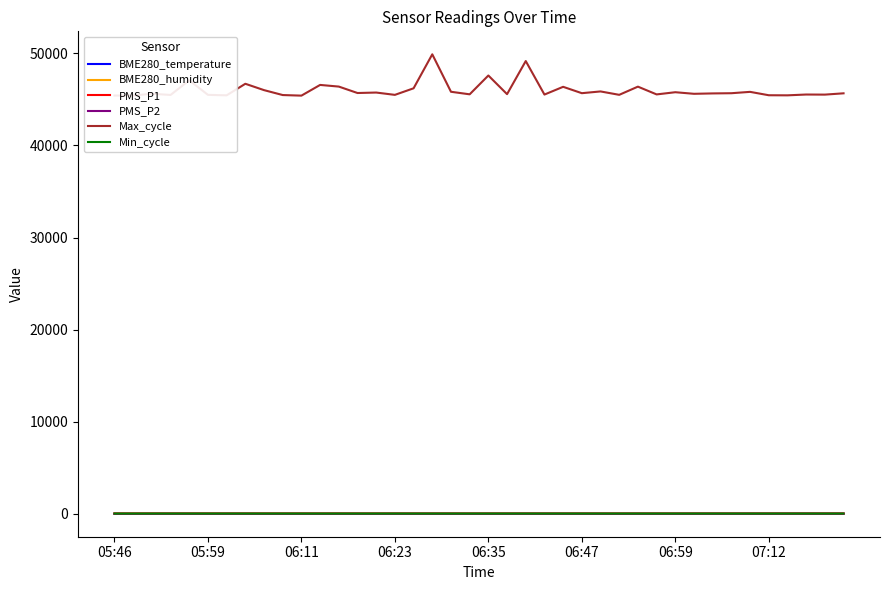

What is the maximum value shown in the chart?

49893.0